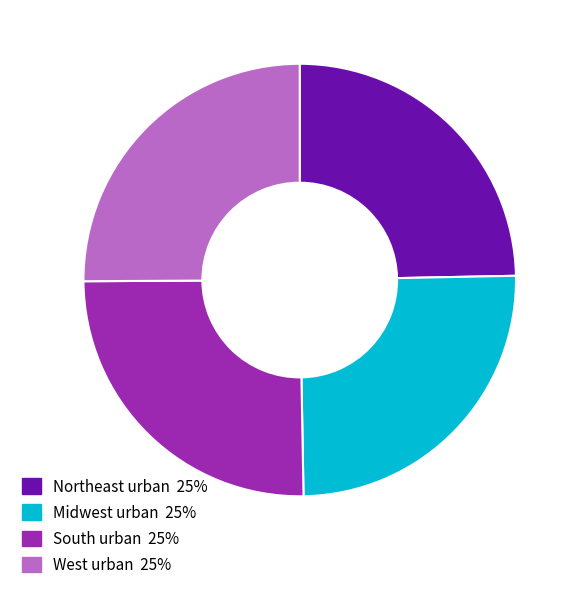

Combined, do West urban and Northeast urban account for over 50%?

No